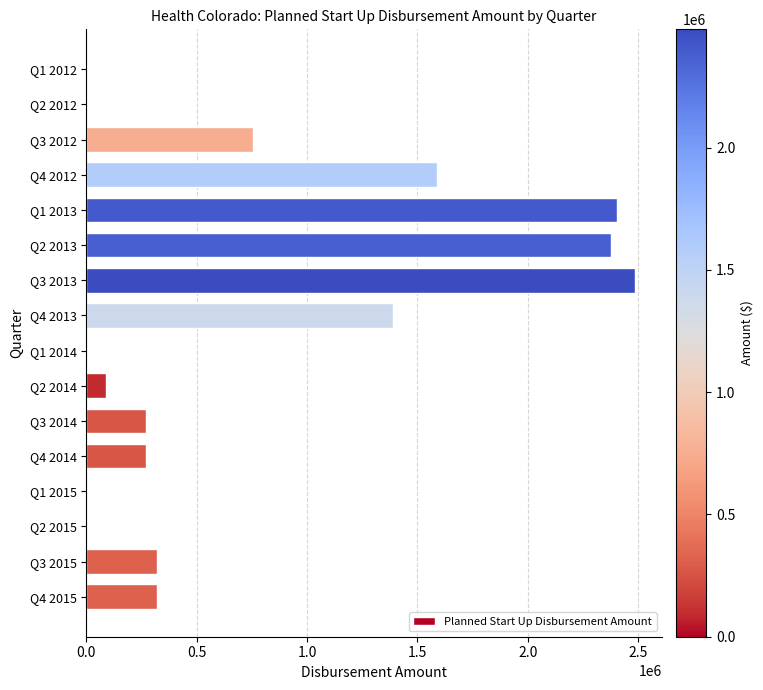

What is the sum of all values?

12266400